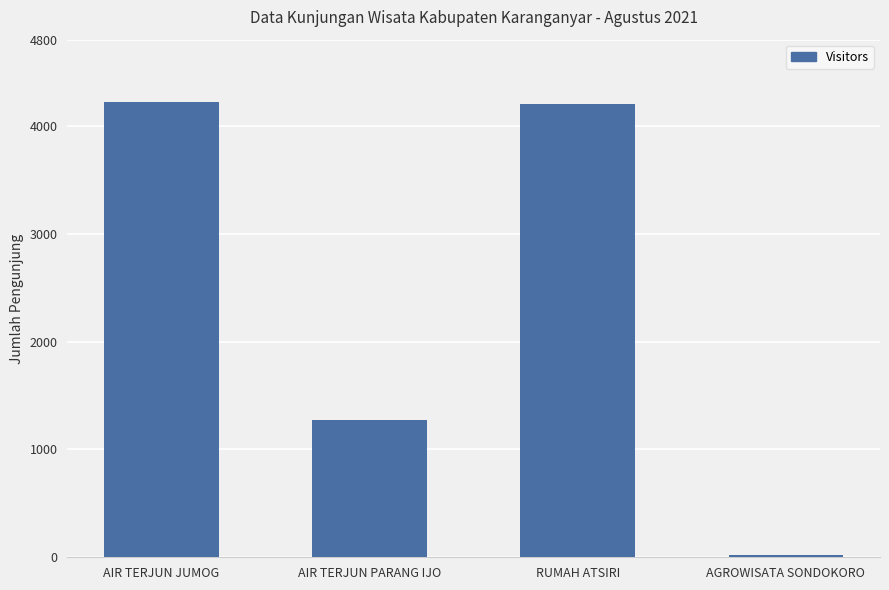

Count the number of data series in this chart.

1